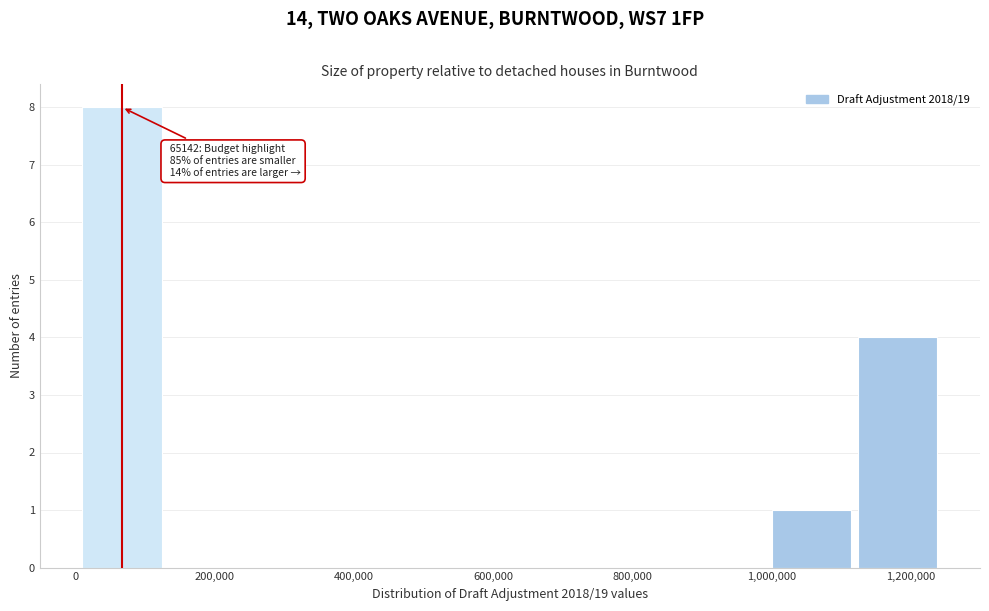

Over which range of the x-axis is the bar tallest?

0 to 120000